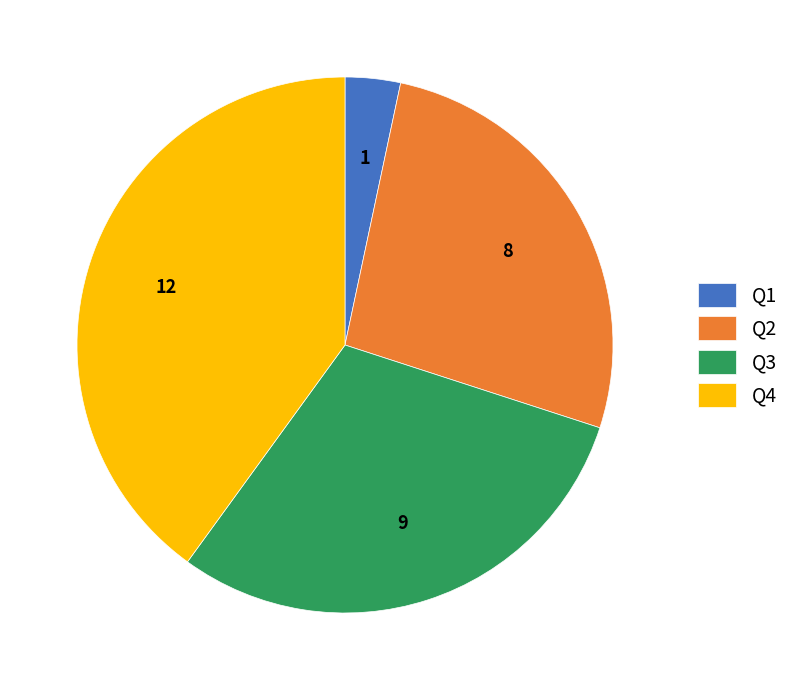

Rank the categories by value from highest to lowest.

Q4, Q3, Q2, Q1